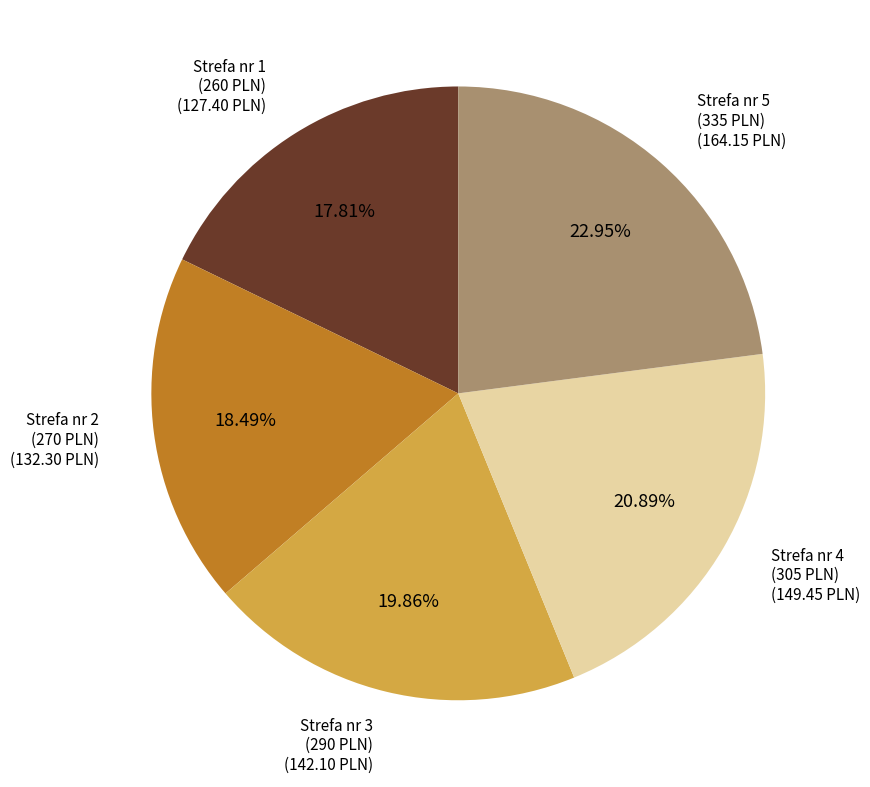

Does any single category account for the majority?

No